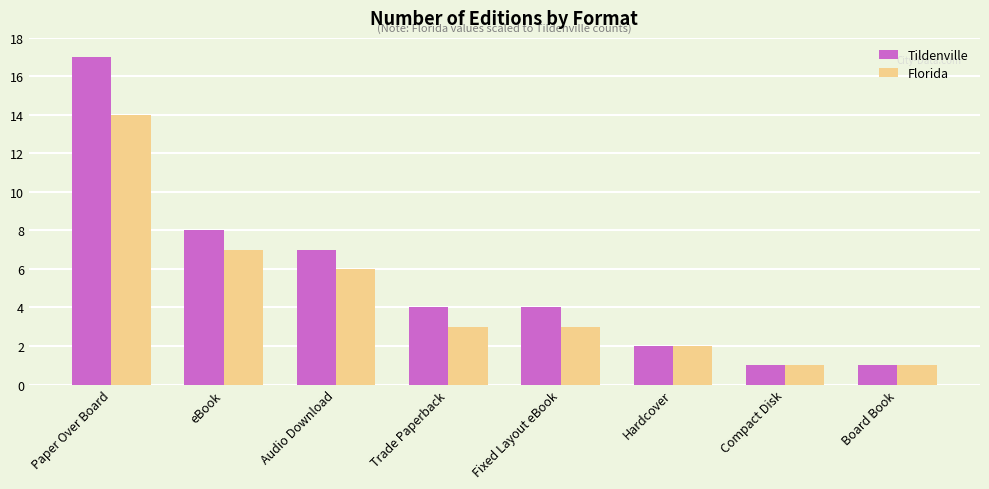

Reading right to left, what are all the values shown in this chart?

Tildenville: 1	1	2	4	4	7	8	17
Florida: 1	1	2	3	3	6	7	14